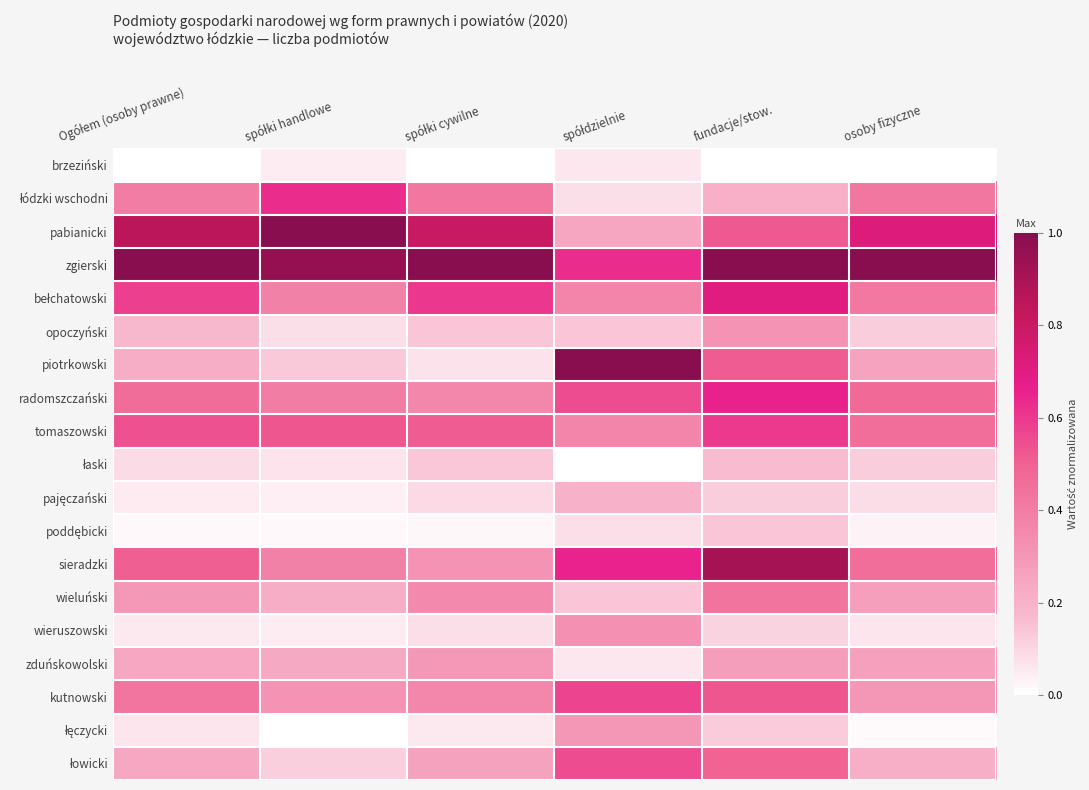

At which category is the sum across all series the highest?

fundacje/stow.